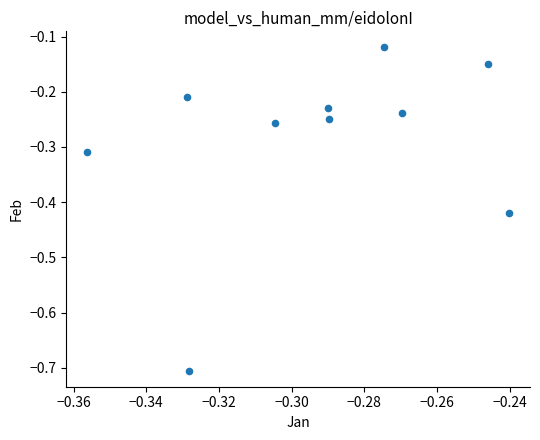

What is the range of Y values (max minus min)?

0.6